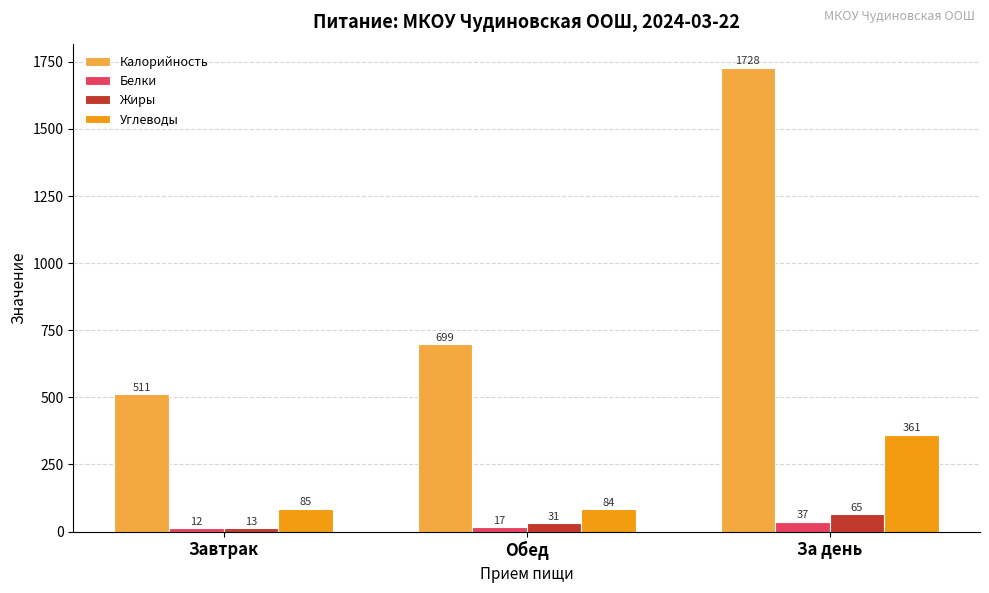

How many bars are there in total?

12